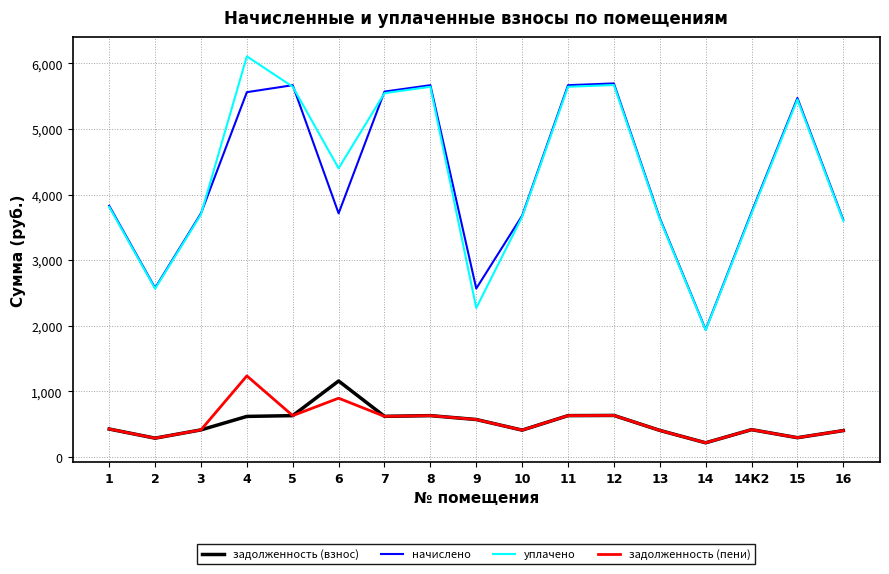

At which category is the sum across all series the highest?

4